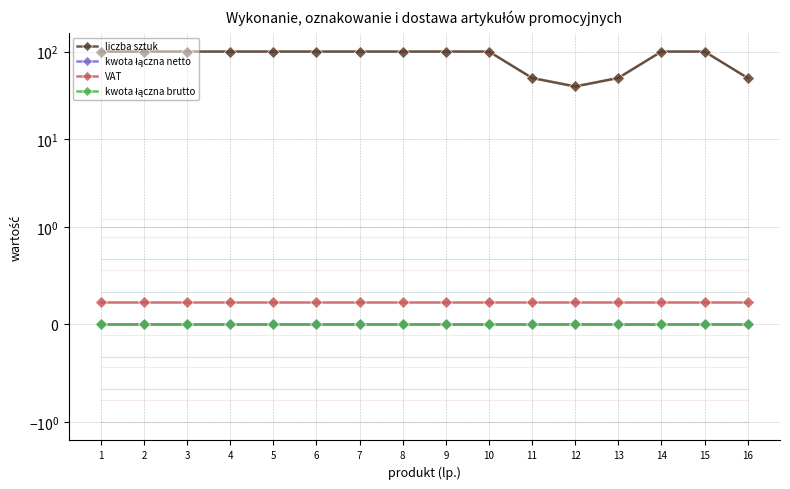

Reading left to right, extract all data points from this chart.

liczba sztuk: 1=100.0	2=100.0	3=100.0	4=100.0	5=100.0	6=100.0	7=100.0	8=100.0	9=100.0	10=100.0	11=50.0	12=40.0	13=50.0	14=100.0	15=100.0	16=50.0
kwota łączna netto: 1=0.0	2=0.0	3=0.0	4=0.0	5=0.0	6=0.0	7=0.0	8=0.0	9=0.0	10=0.0	11=0.0	12=0.0	13=0.0	14=0.0	15=0.0	16=0.0
VAT: 1=0.2	2=0.2	3=0.2	4=0.2	5=0.2	6=0.2	7=0.2	8=0.2	9=0.2	10=0.2	11=0.2	12=0.2	13=0.2	14=0.2	15=0.2	16=0.2
kwota łączna brutto: 1=0.0	2=0.0	3=0.0	4=0.0	5=0.0	6=0.0	7=0.0	8=0.0	9=0.0	10=0.0	11=0.0	12=0.0	13=0.0	14=0.0	15=0.0	16=0.0